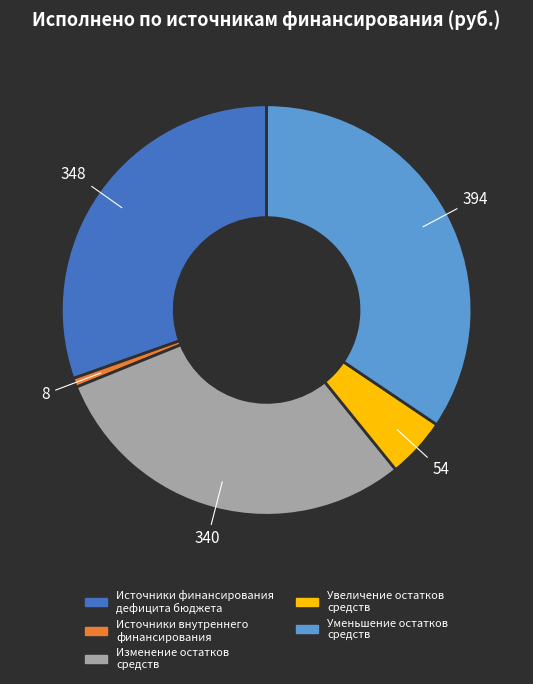

What is the smallest slice in the pie chart?

Источники внутреннего финансирования